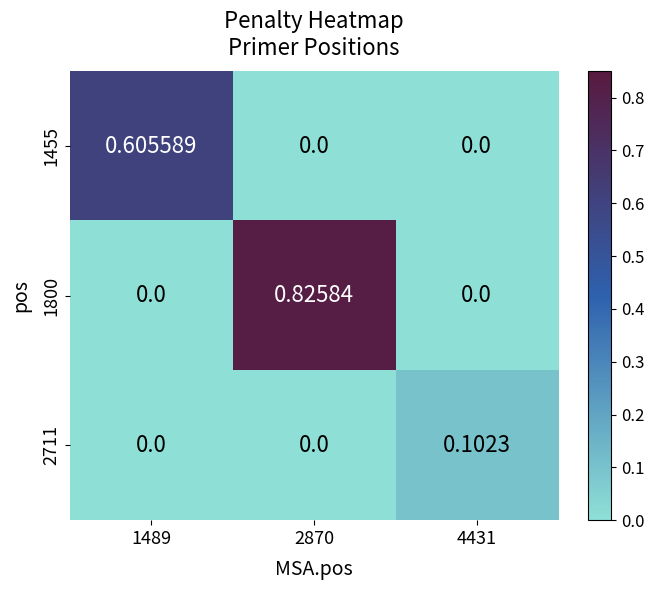

At which category does the chart reach its minimum across all series?

2870